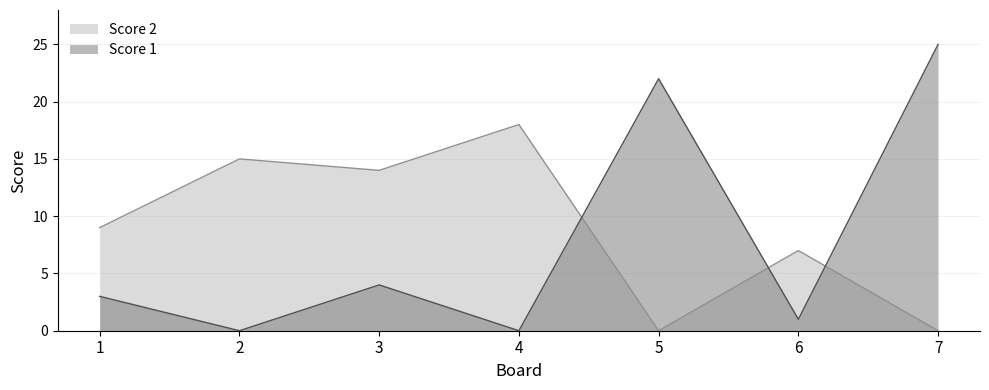

What is the maximum value for Score 1?

25